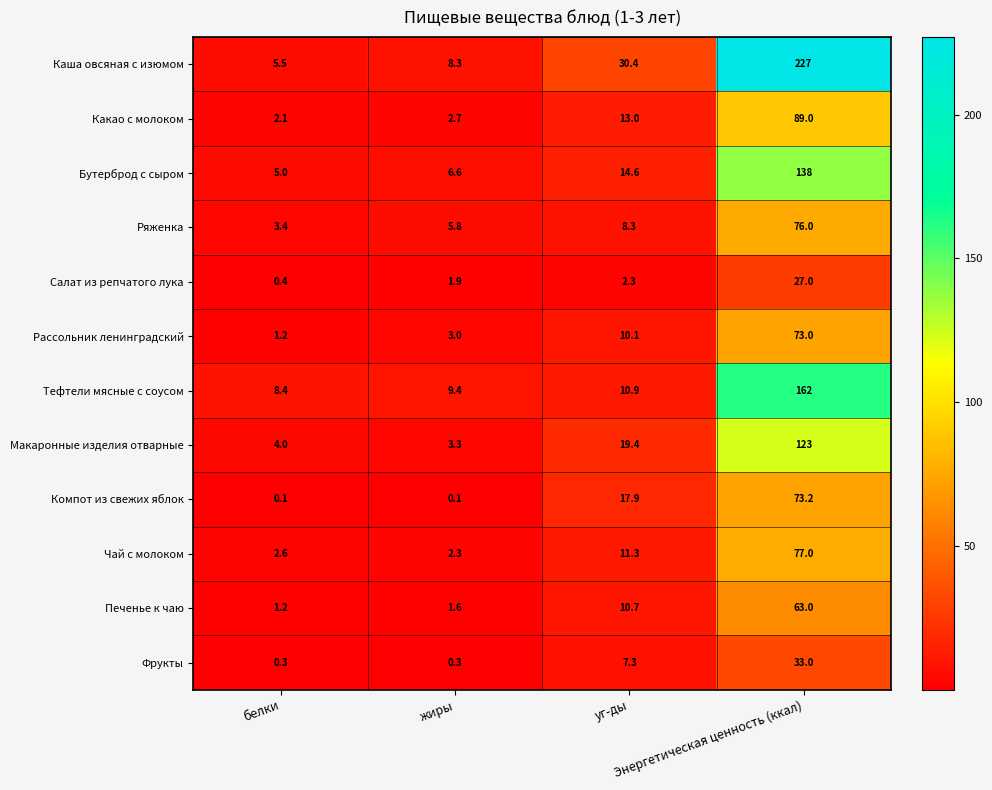

What is the smallest value displayed?

0.1